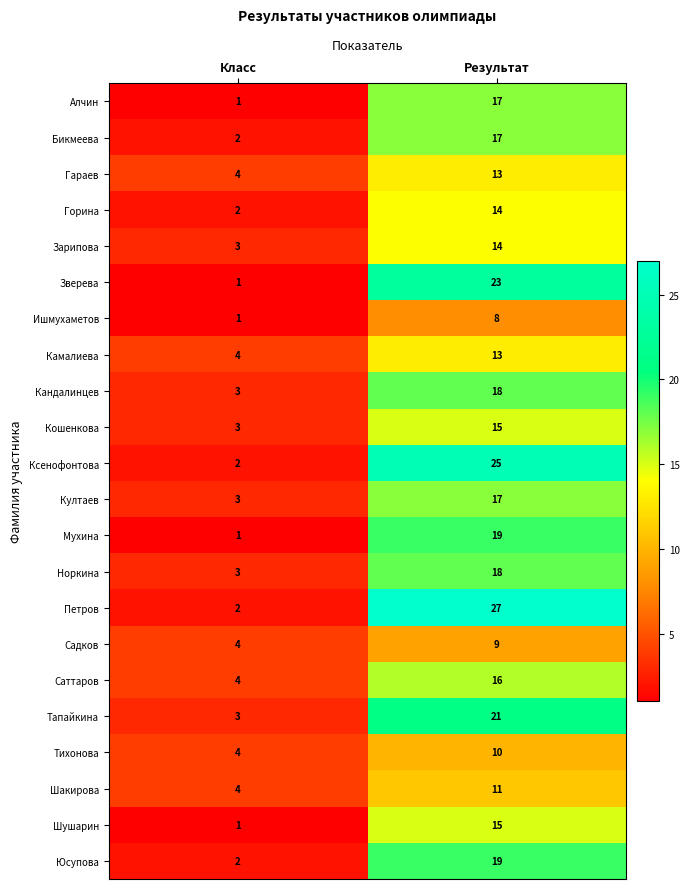

Rank the categories by Кандалинцев value from highest to lowest.

Результат, Класс